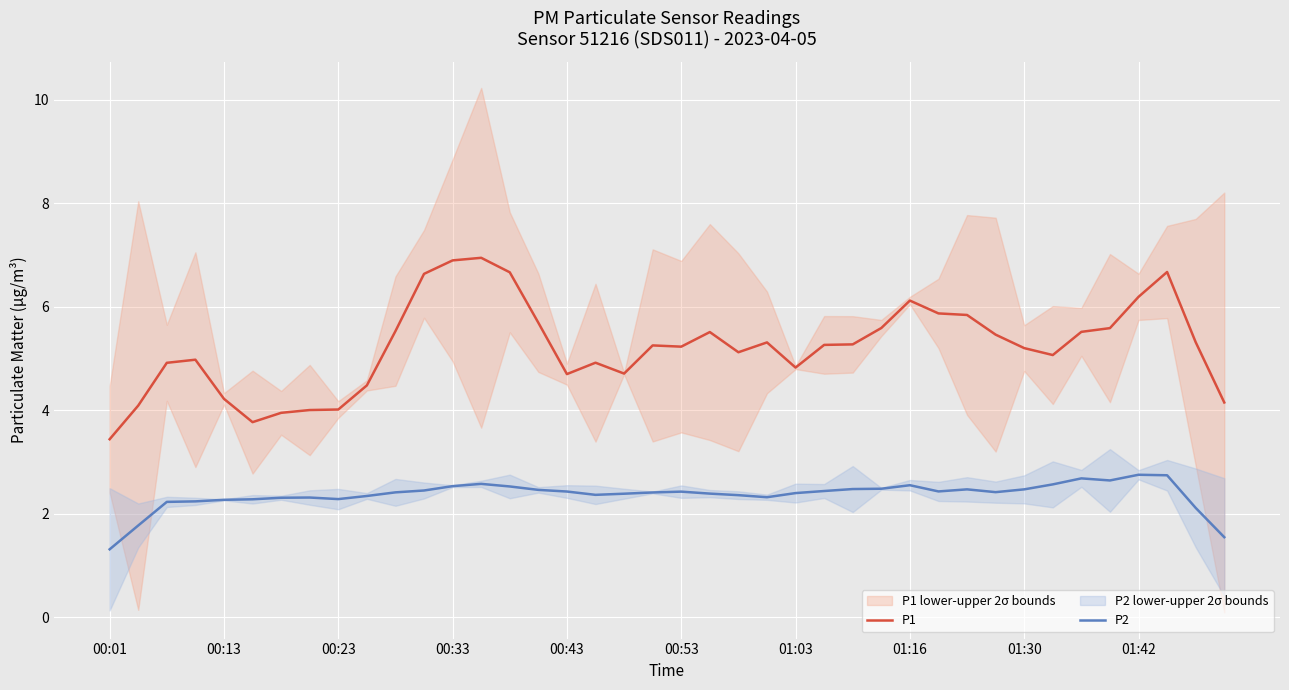

Is it true that P1 equals 4.8 at 01:03?

True